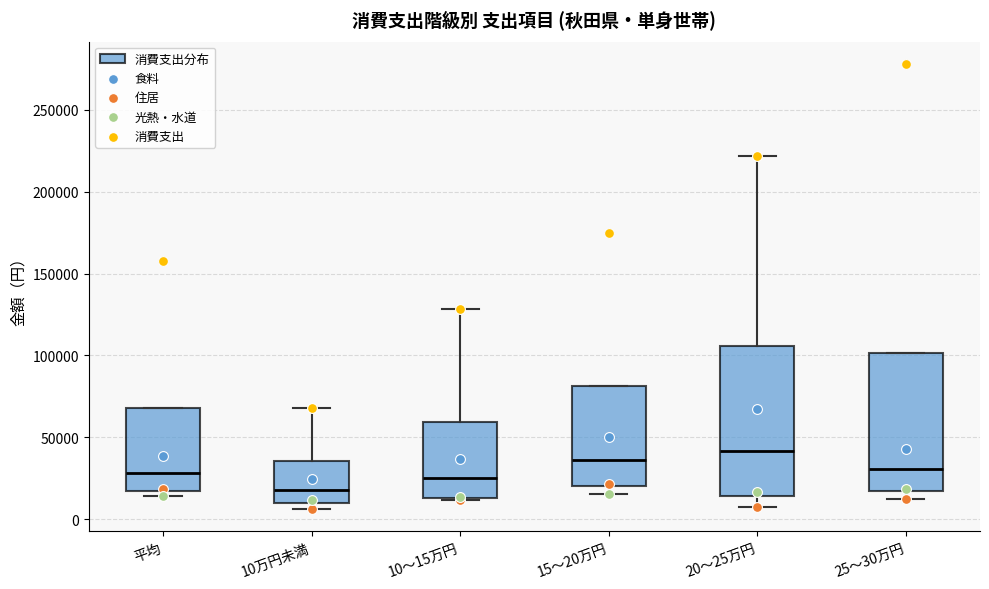

Reading left to right, read every box against the y-axis: the position of its median line, the range the box covers, and the ends of its whiskers. The values are not printed on the chart, so give them approximately, as read against the axis.

平均: median 30000, box 15000 to 70000, whiskers 15000 (just below the box's lower edge) to 70000
10万円未満: median 20000, box 10000 to 35000, whiskers 5000 to 70000
10～15万円: median 25000, box 15000 to 60000, whiskers 10000 to 130000
15～20万円: median 35000, box 20000 to 80000, whiskers 15000 to 80000
20～25万円: median 40000, box 15000 to 105000, whiskers 5000 to 220000
25～30万円: median 30000, box 15000 to 100000, whiskers 15000 (just below the box's lower edge) to 100000